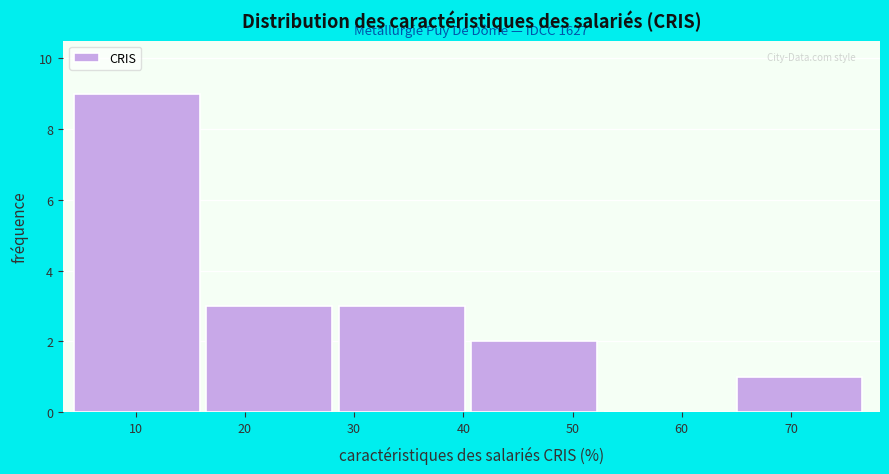

Over which range of the x-axis is the bar tallest?

4 to 16